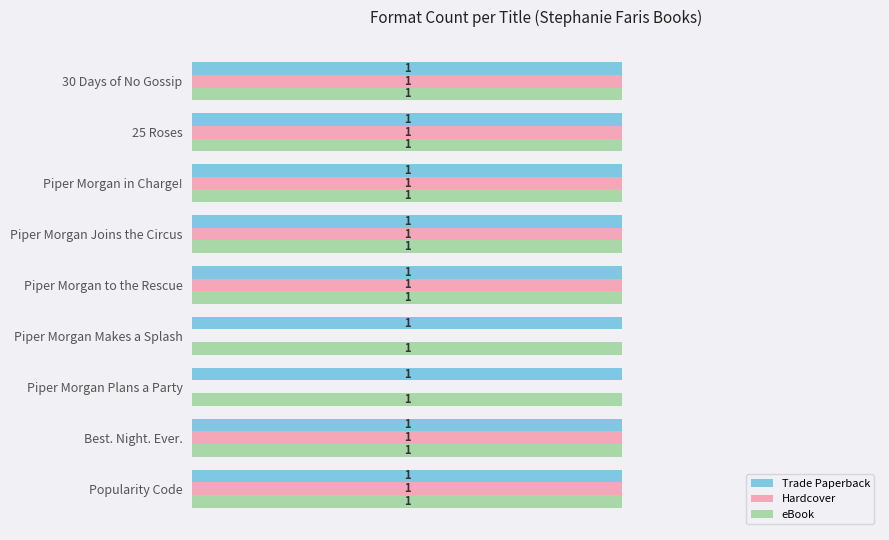

Which series changed the most between Piper Morgan Makes a Splash and 30 Days of No Gossip?

Hardcover